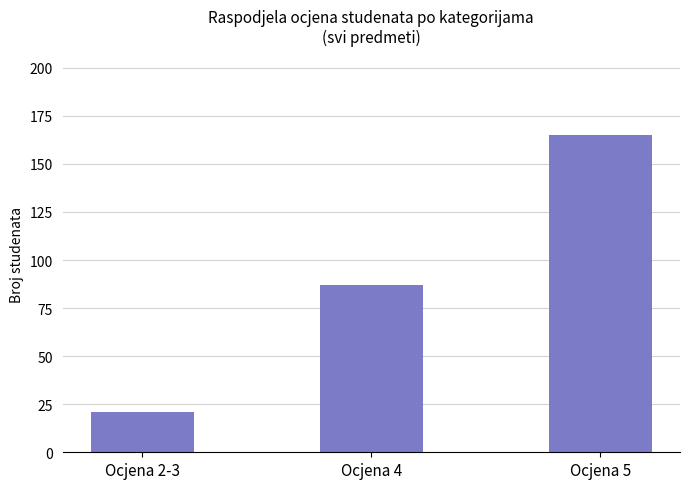

How many values are between 21 and 165?

3